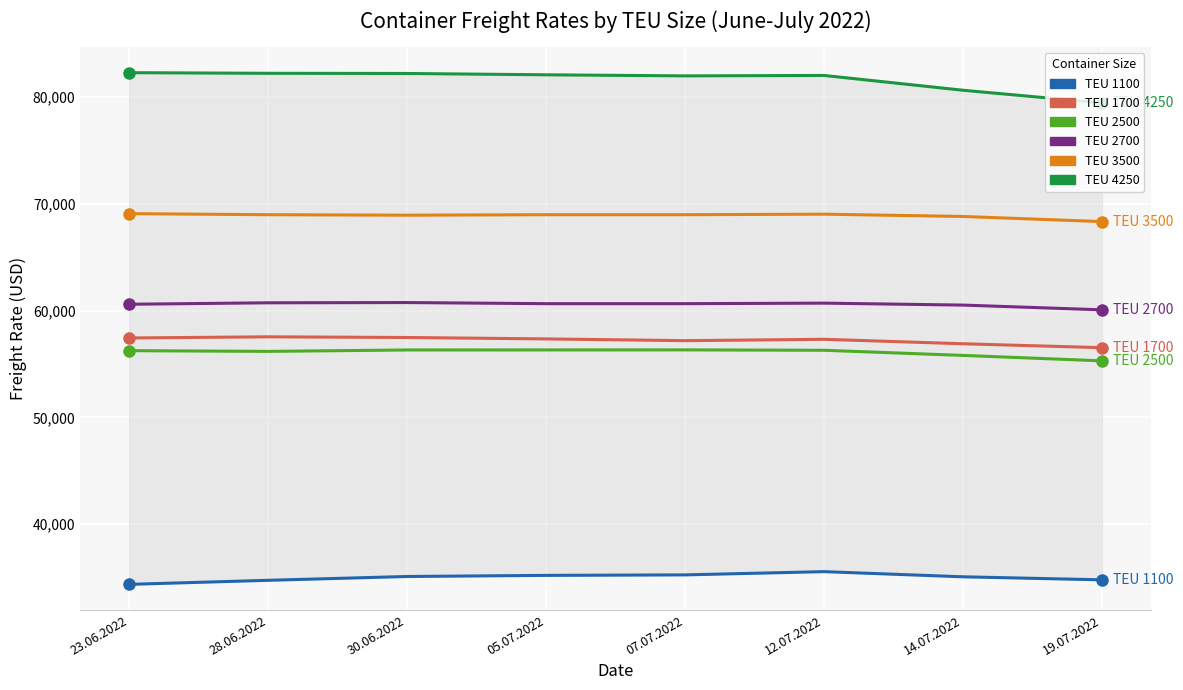

How many data points in 2500 are above 56286?

3